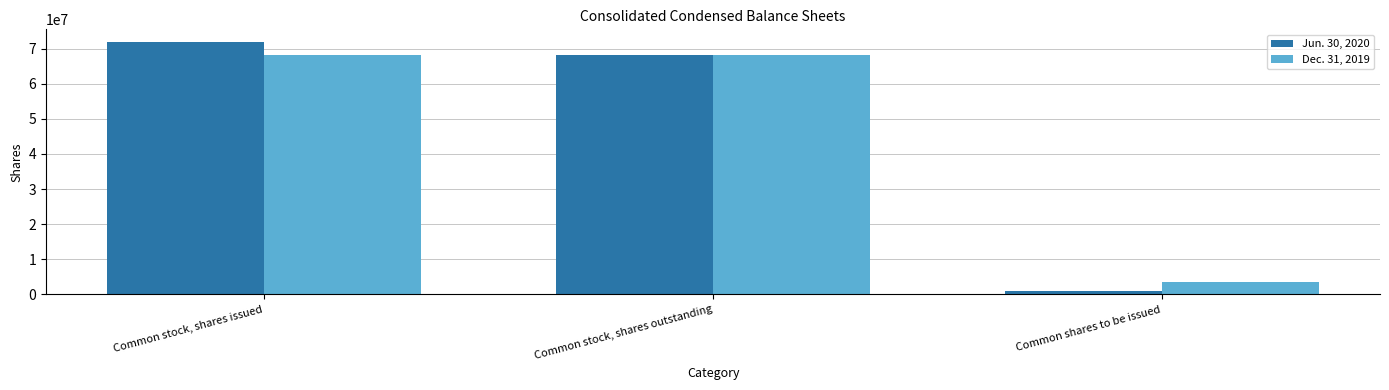

The Dec. 31, 2019 series shows 68130515 at Common stock, shares outstanding. True or false?

True